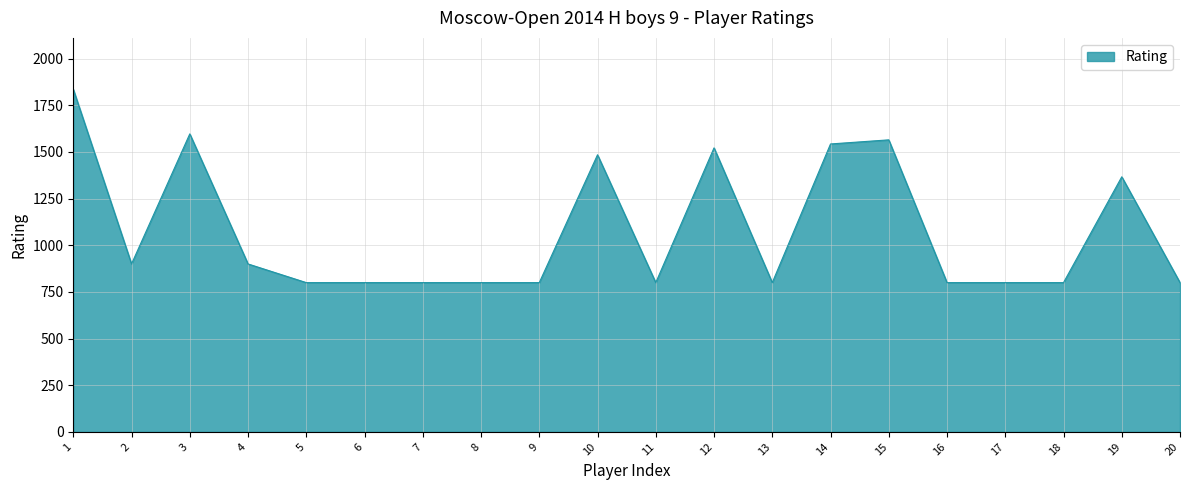

Reading left to right, what are all the values shown in this chart?

1836	900	1597	900	800	800	800	800	800	1485	800	1522	800	1543	1565	800	800	800	1367	800